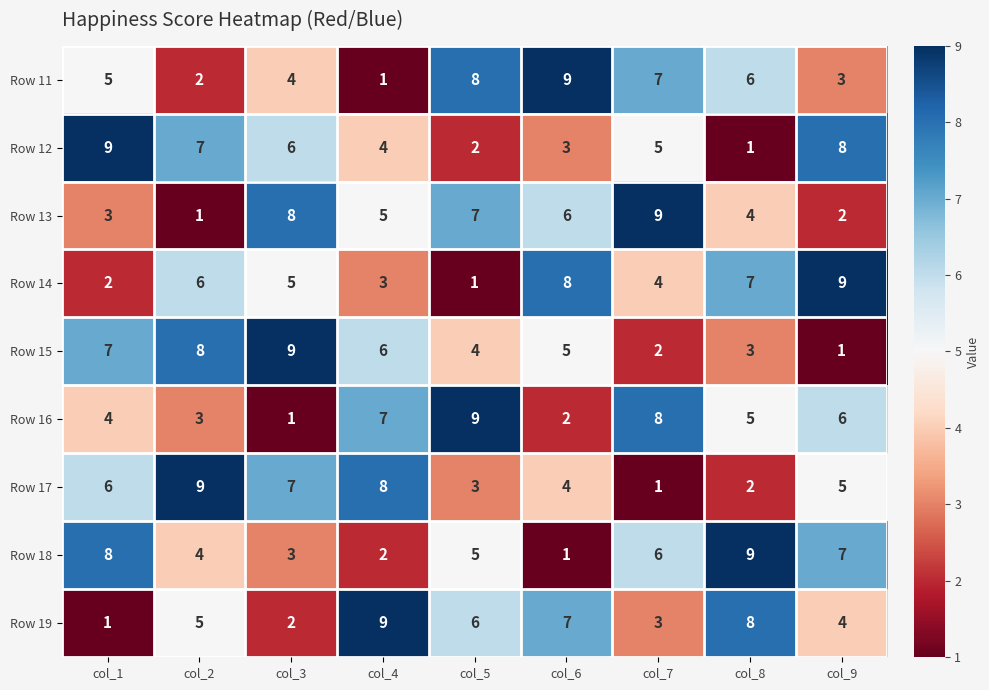

Is it true that Row 17 equals 2 at col_8?

True